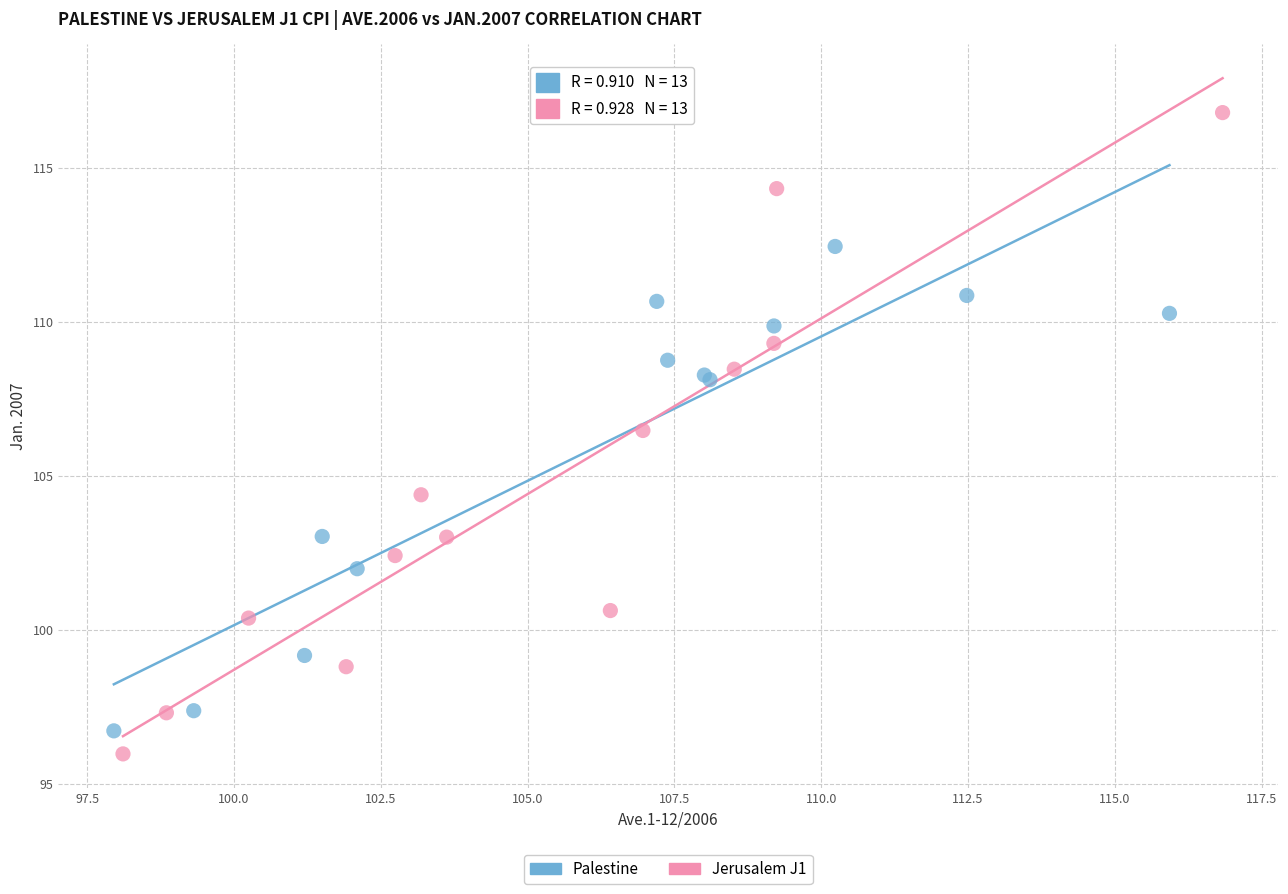

Which series contains the highest Y value?

Jerusalem J1